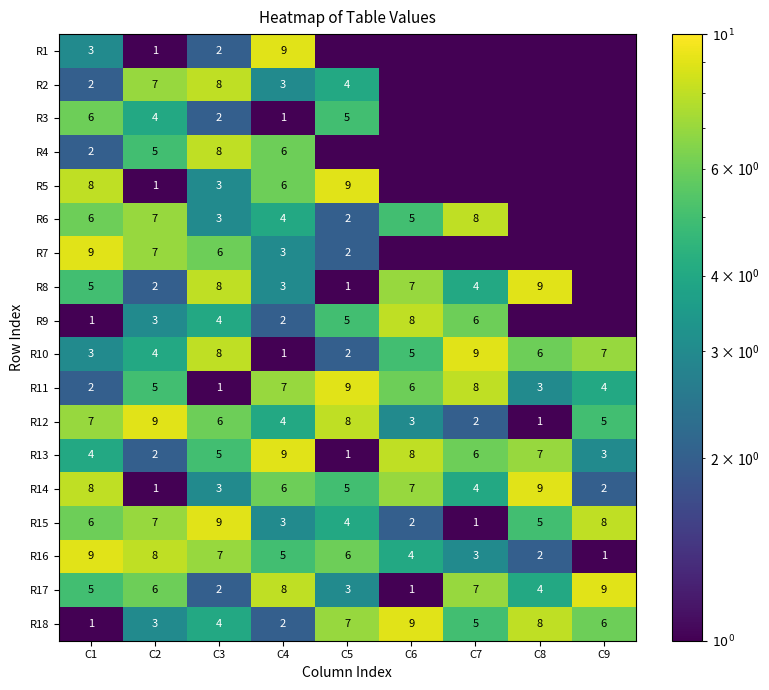

The R12 series shows 15.5 at C2. True or false?

False